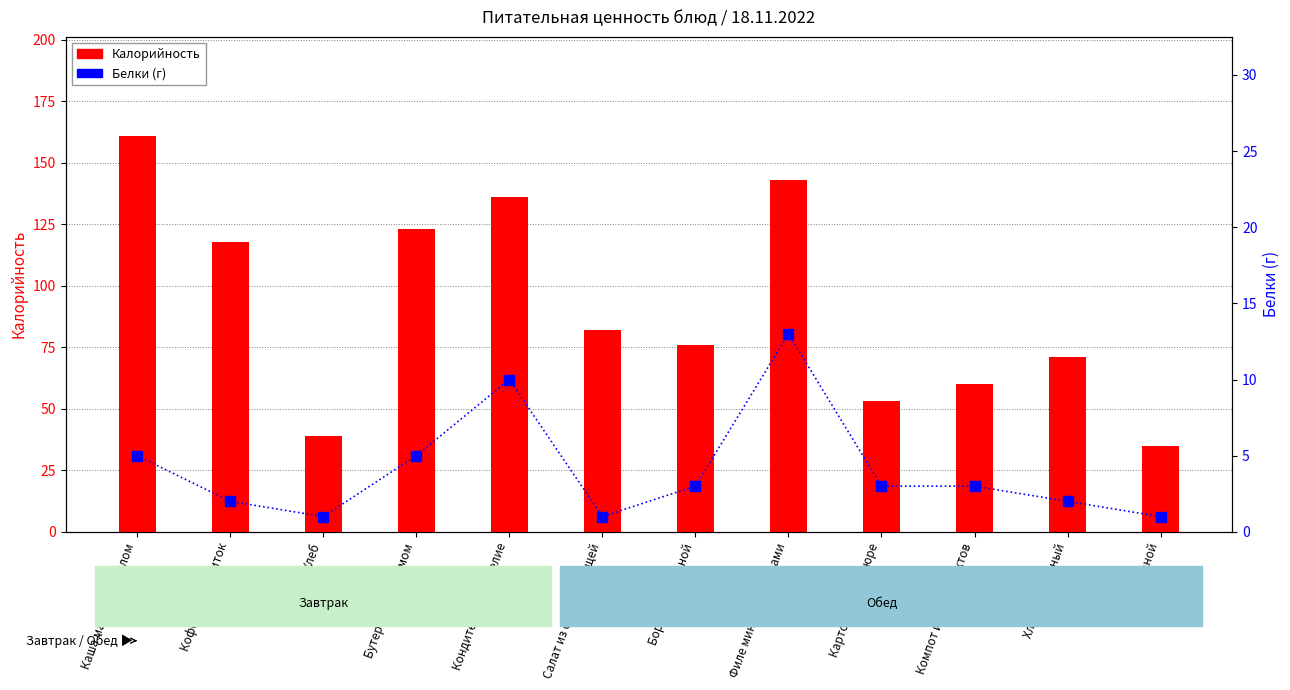

What is the difference between the Калорийность values at Салат из свежих овощей and Хлеб пшеничный?

11